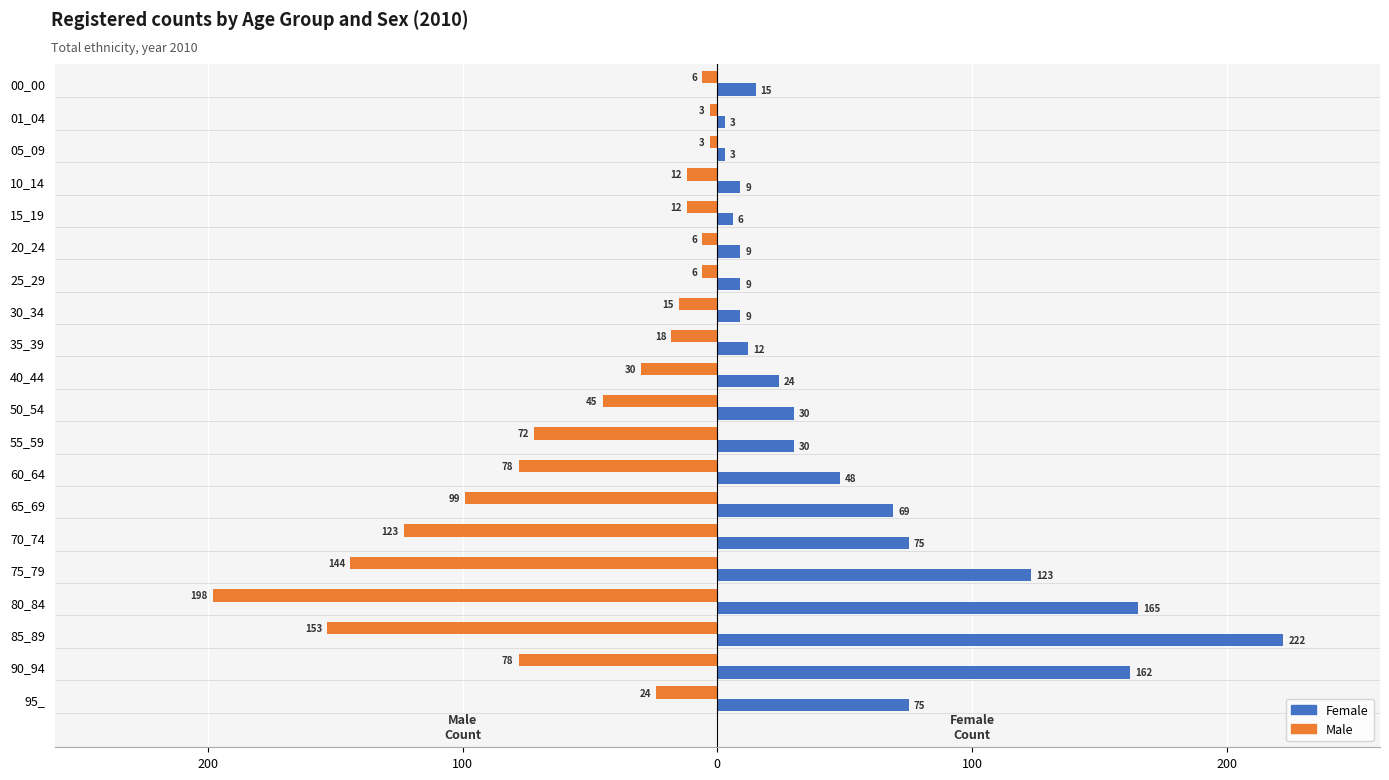

What are all the series names shown in the legend?

Female, Male